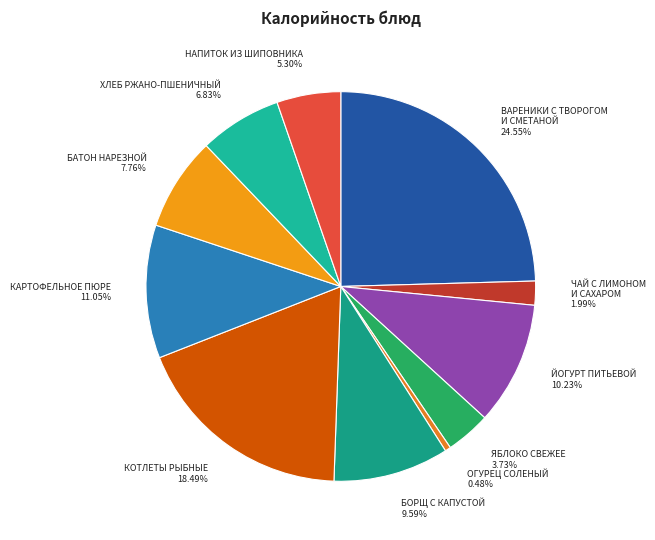

What is the smallest slice in the pie chart?

ОГУРЕЦ СОЛЕНЫЙ